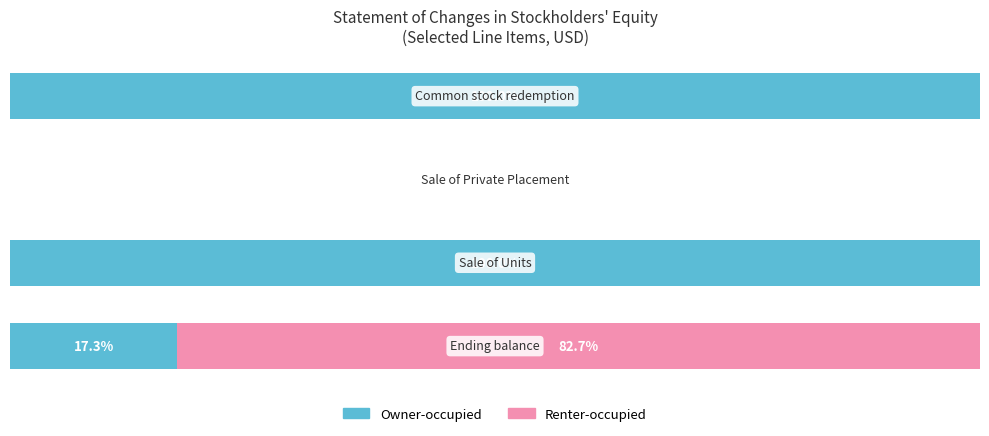

What is the difference between the maximum and minimum values in the Renter-occupied series?

82.7